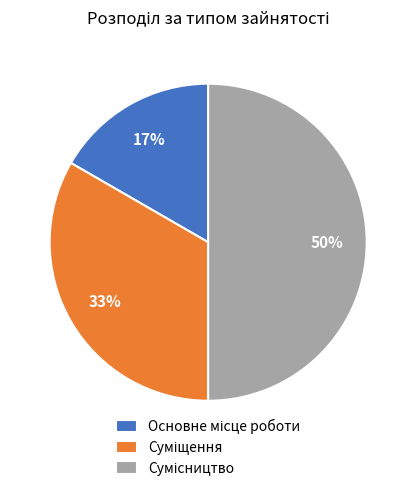

To the nearest percent, what is the difference between the largest and smallest slice percentages?

33%